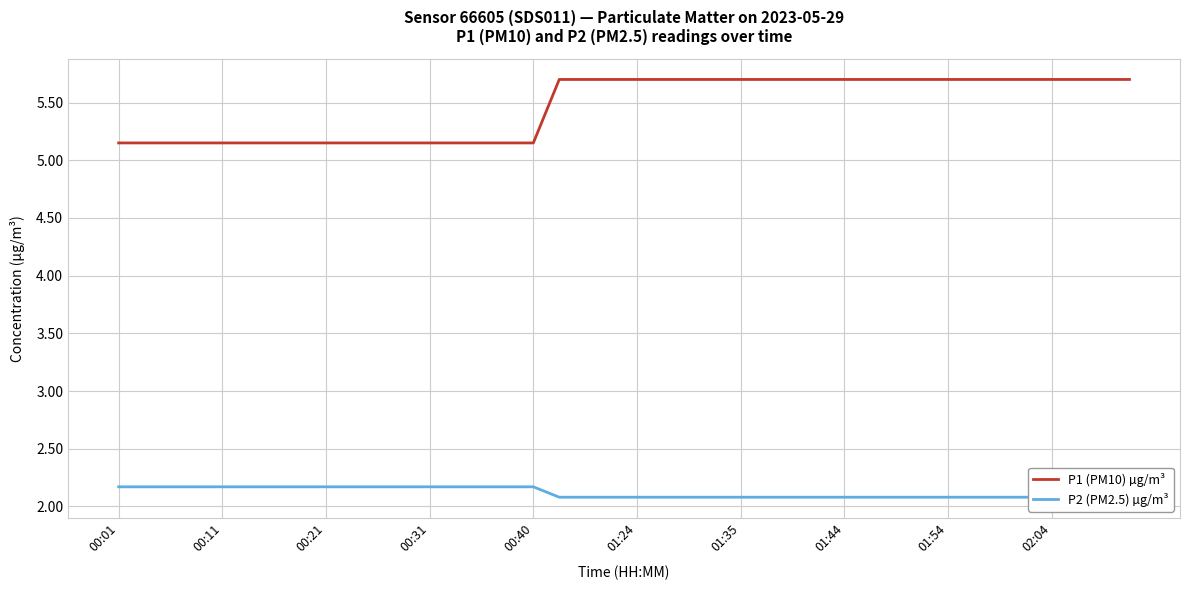

The P1 (PM10) µg/m³ series shows 8.4 at 00:31. True or false?

False